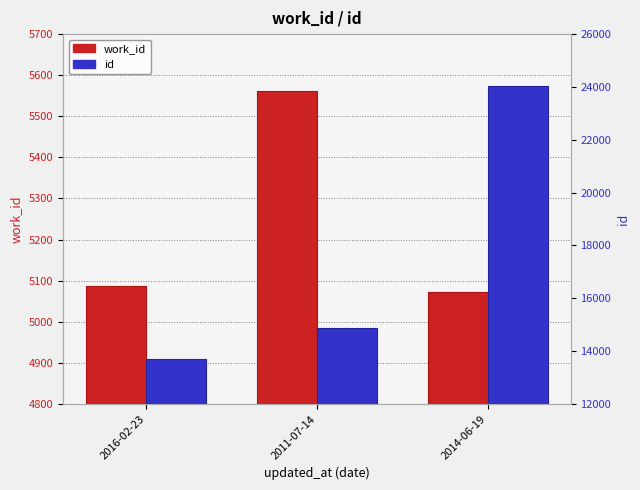

How many values in the work_id series are below 5088?

1